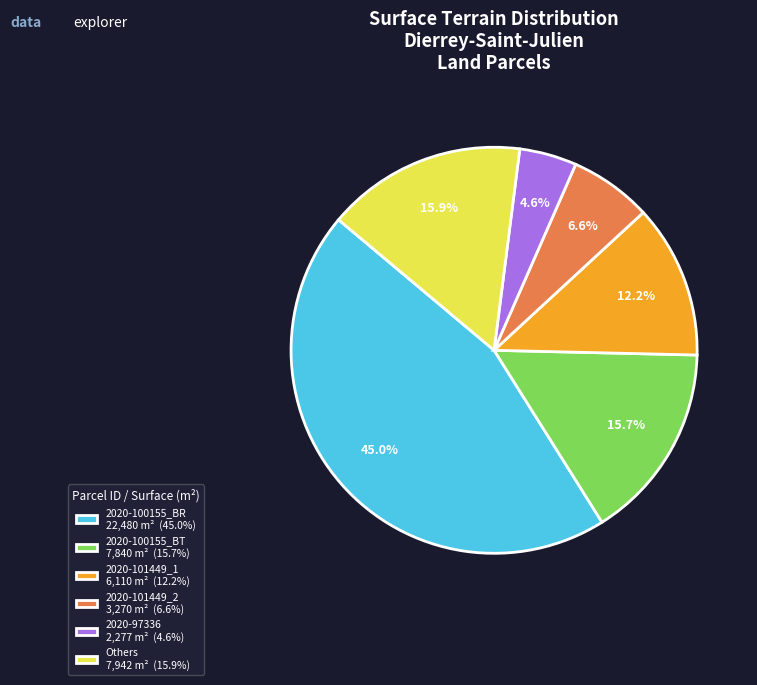

What portion of the pie excludes 2020-101449_2 3,270 m² (6.6%)?

93.4%